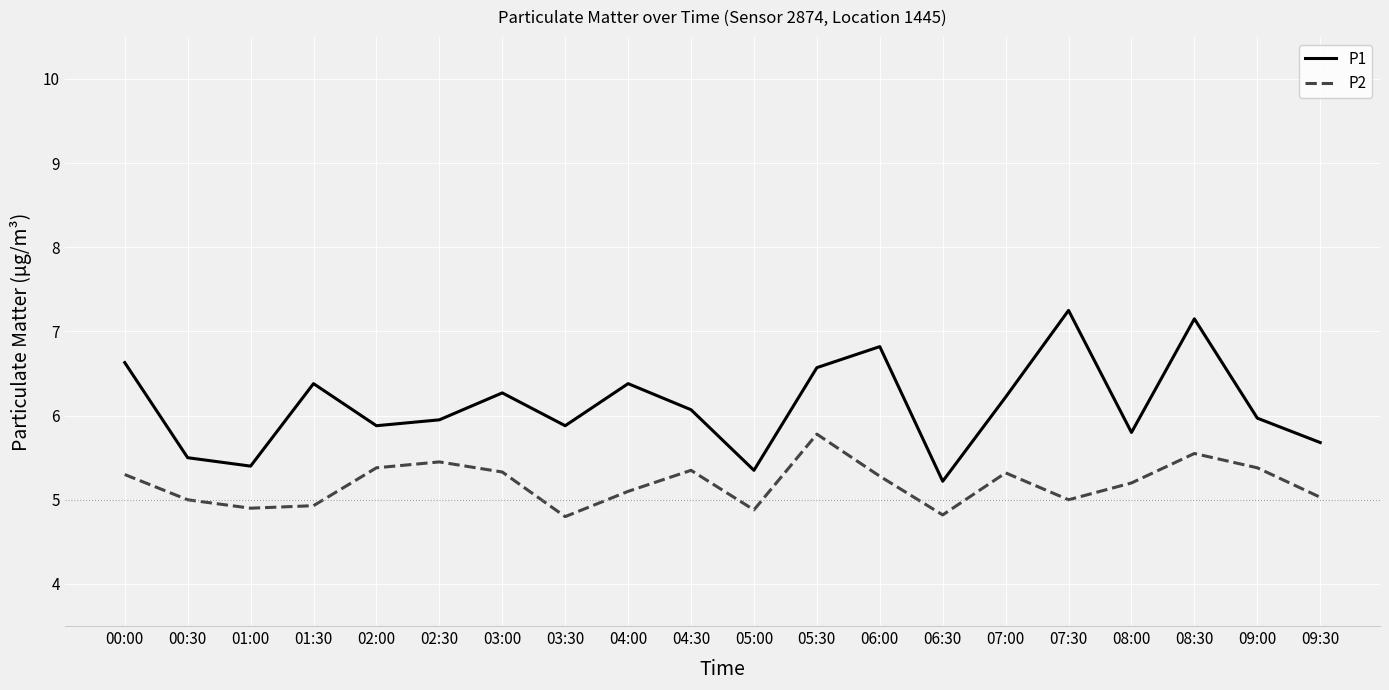

The P1 series shows 6.0 at 09:00. True or false?

True